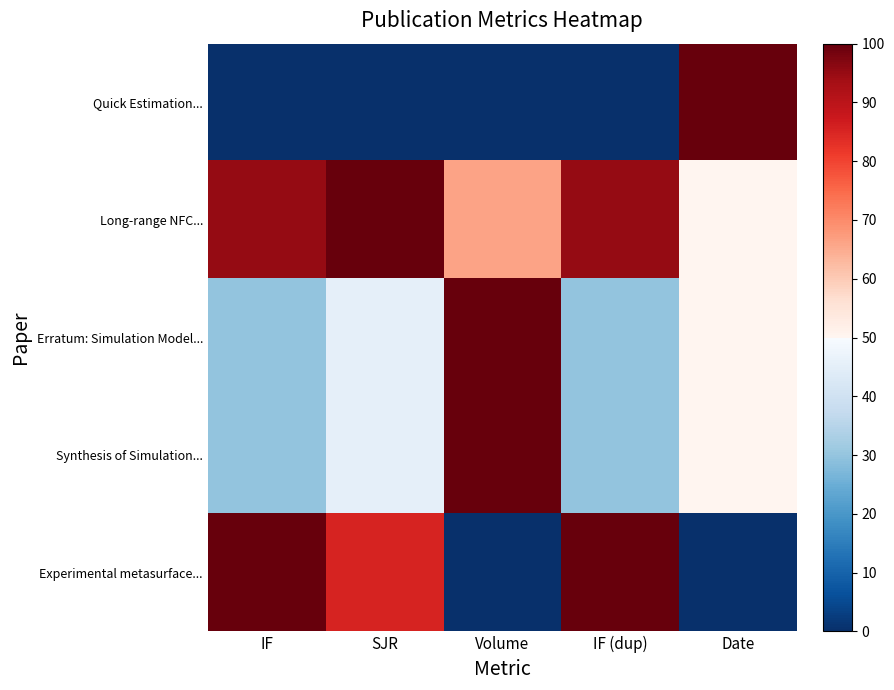

Rank the series by their maximum value, from lowest to highest.

Quick Estimation..., Long-range NFC..., Erratum: Simulation Model..., Synthesis of Simulation..., Experimental metasurface...